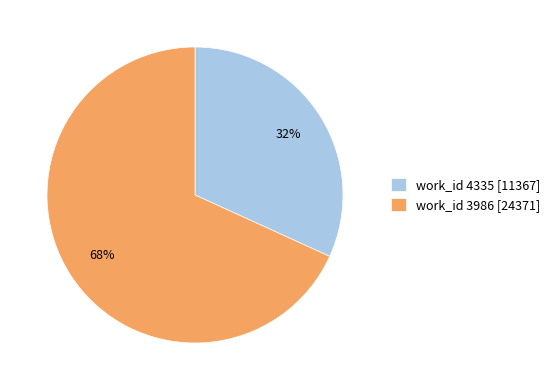

Which slice is the smallest?

work_id 4335 [11367]